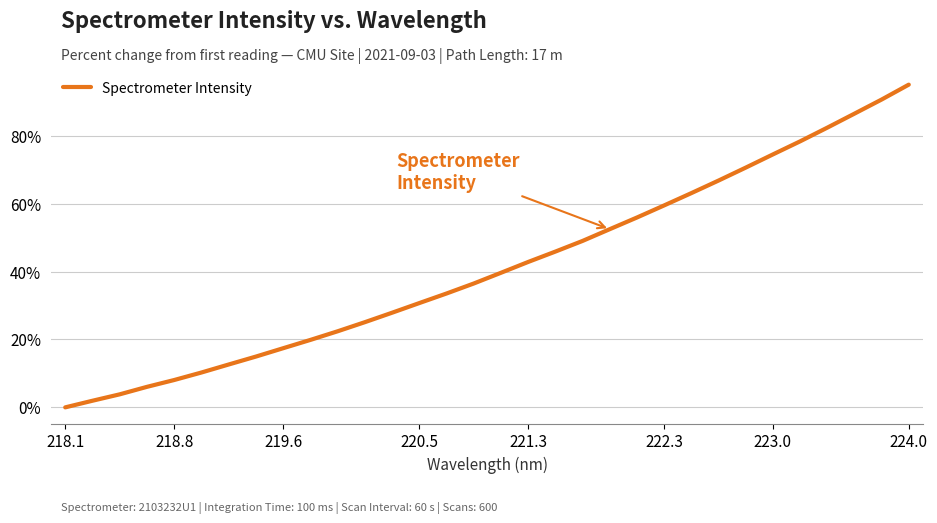

What is the maximum value shown in the chart?

95.0